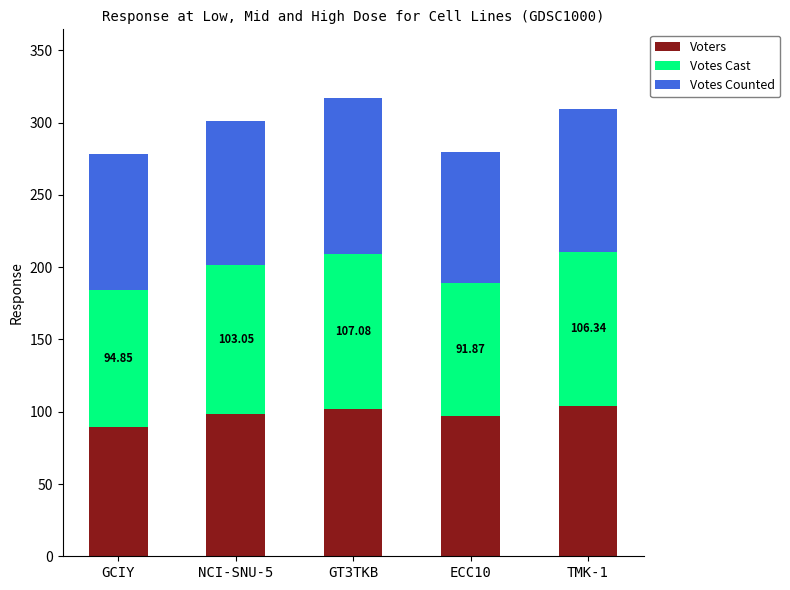

At which label does Voters reach its minimum?

GCIY